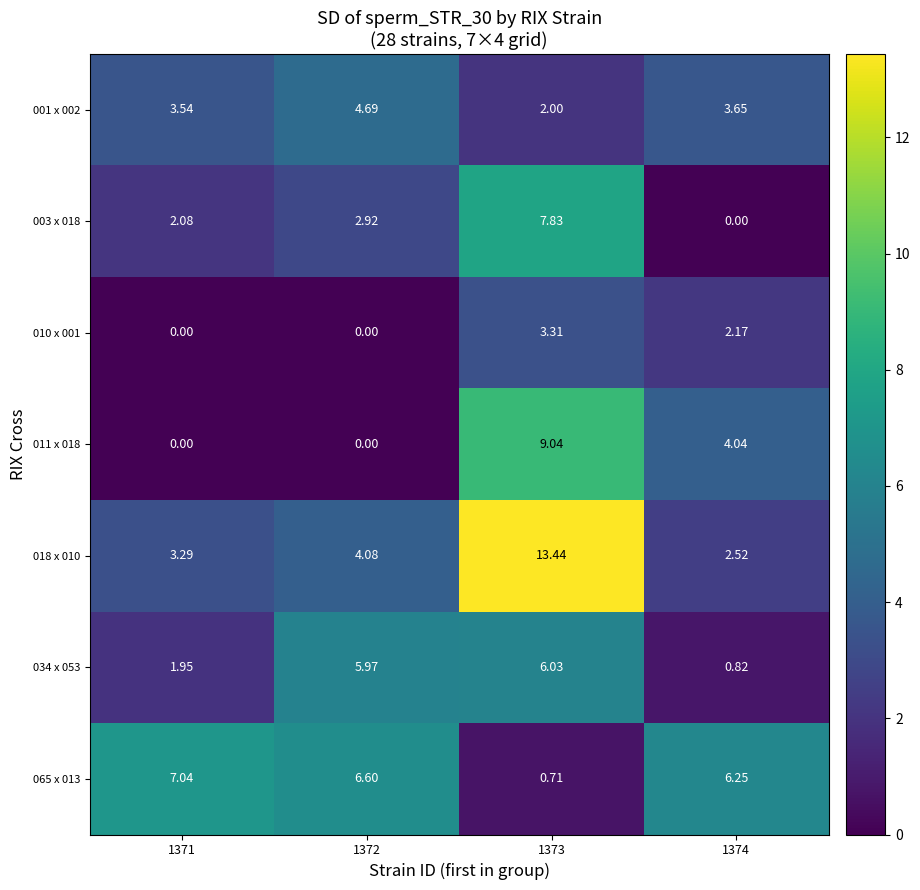

Is the value of 065 x 013 at 1373 greater than the value of 010 x 001 at 1373?

No